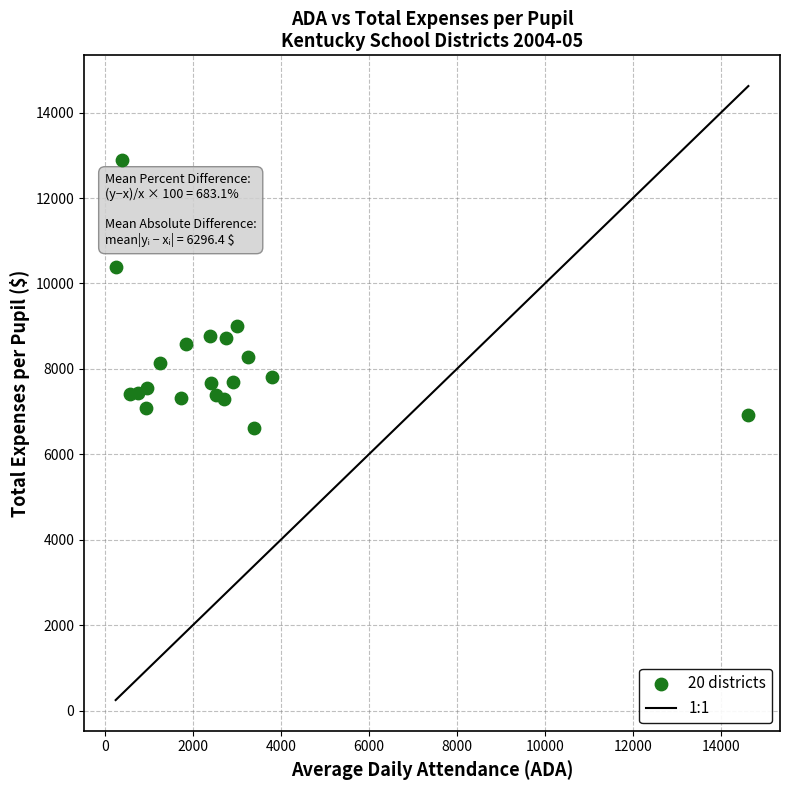

What is the range of X values (max minus min)?

14377.2